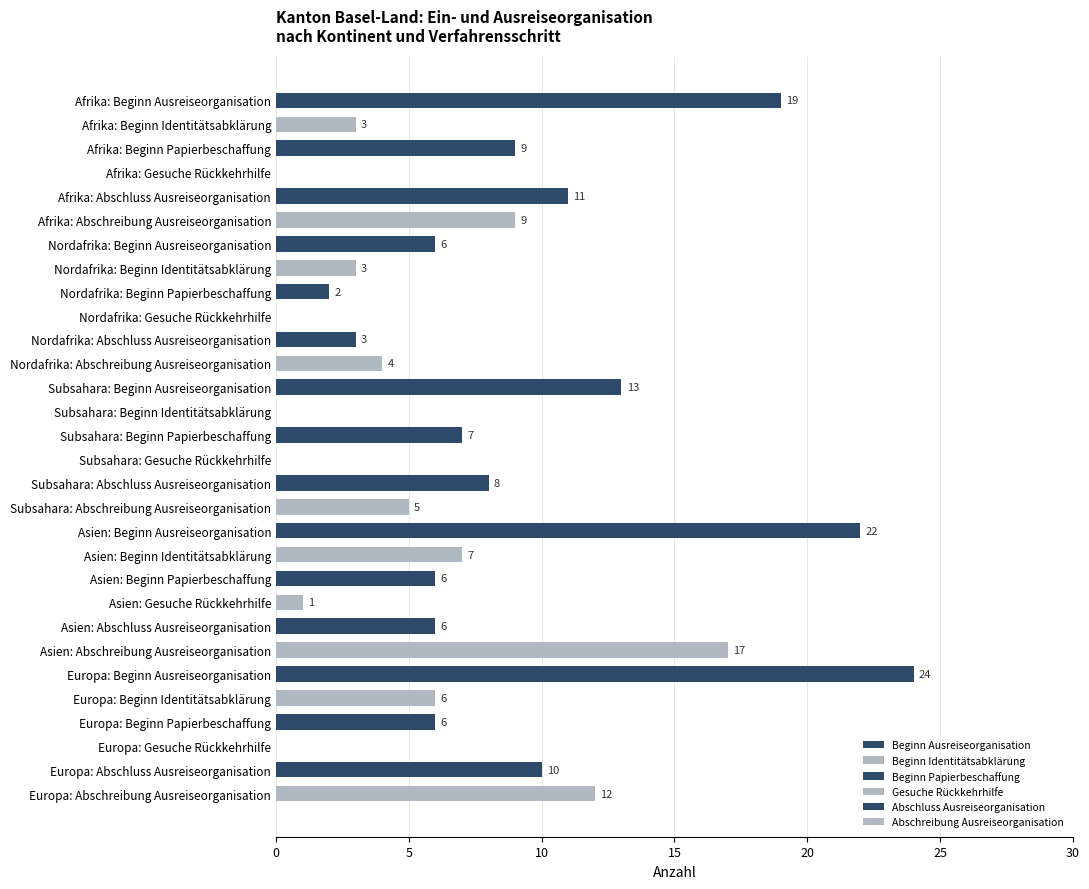

What is the sum of all values?

219